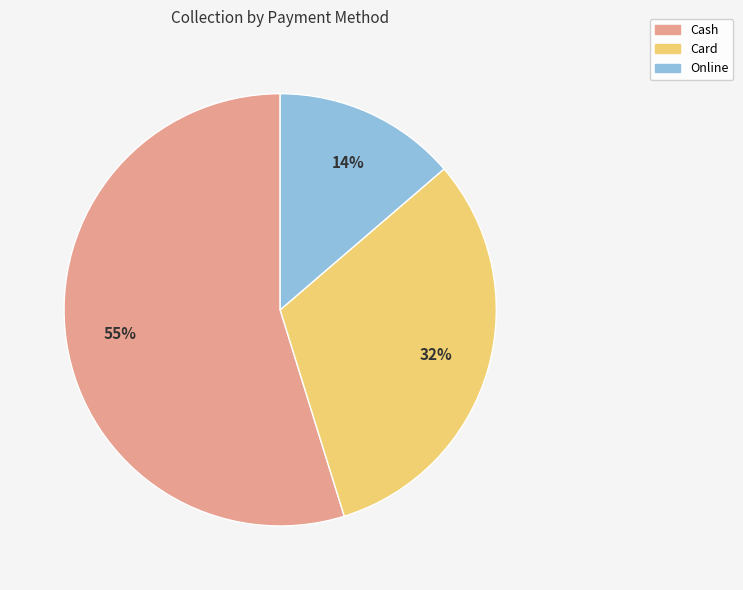

True or false: Card accounts for 25% of the total.

False